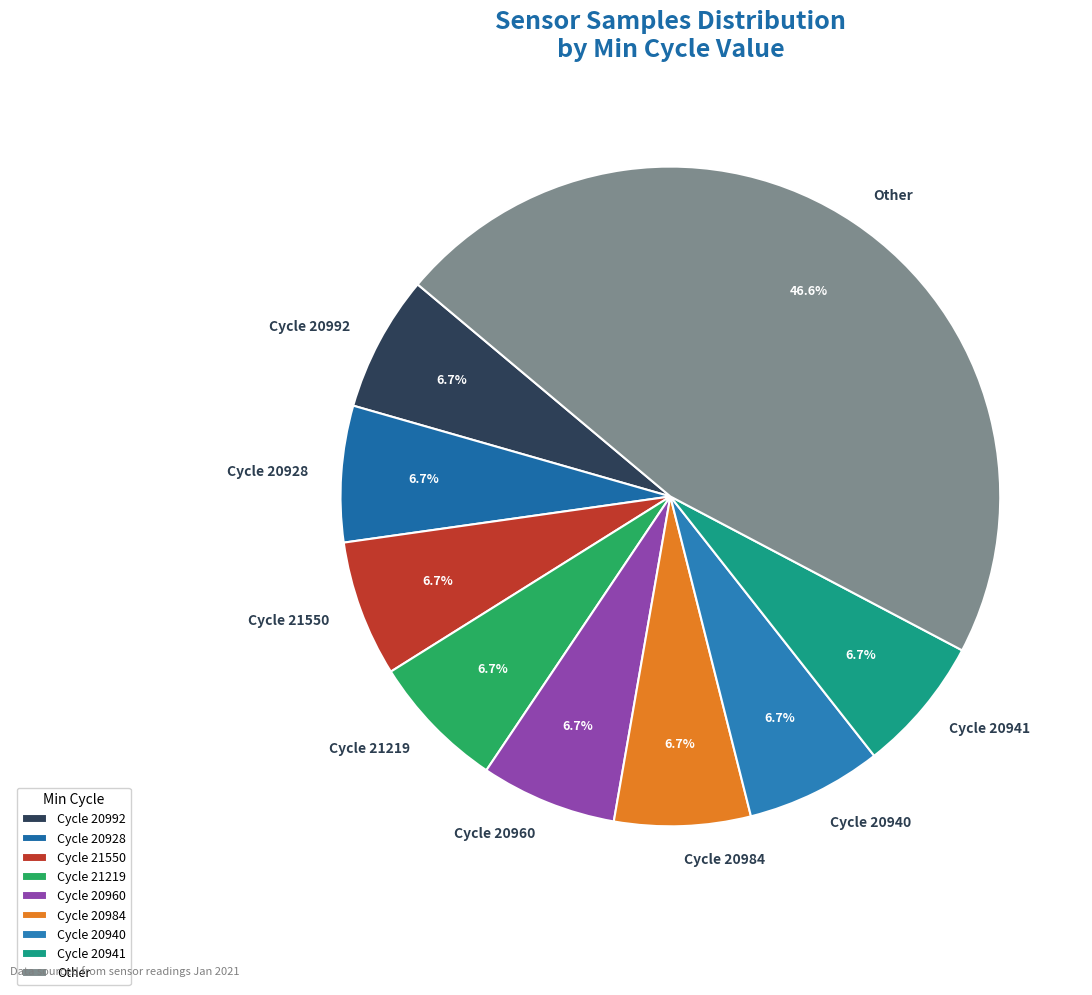

How much of the chart is everything except Cycle 21219?

93.3%